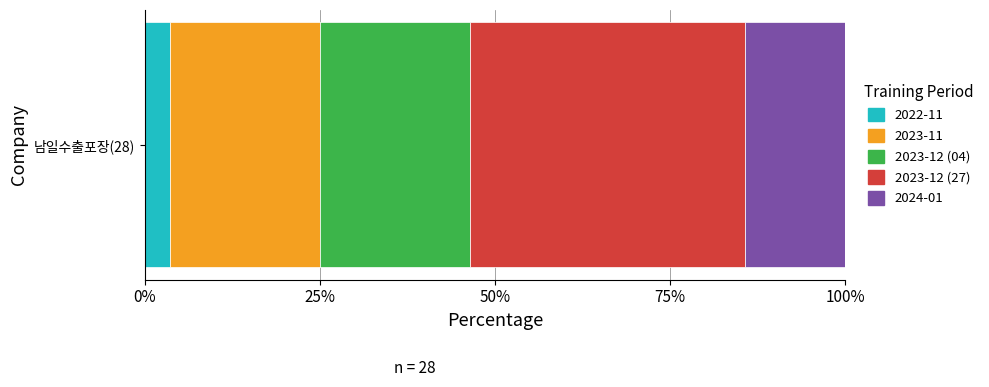

What is the maximum value for 2022-11?

3.6